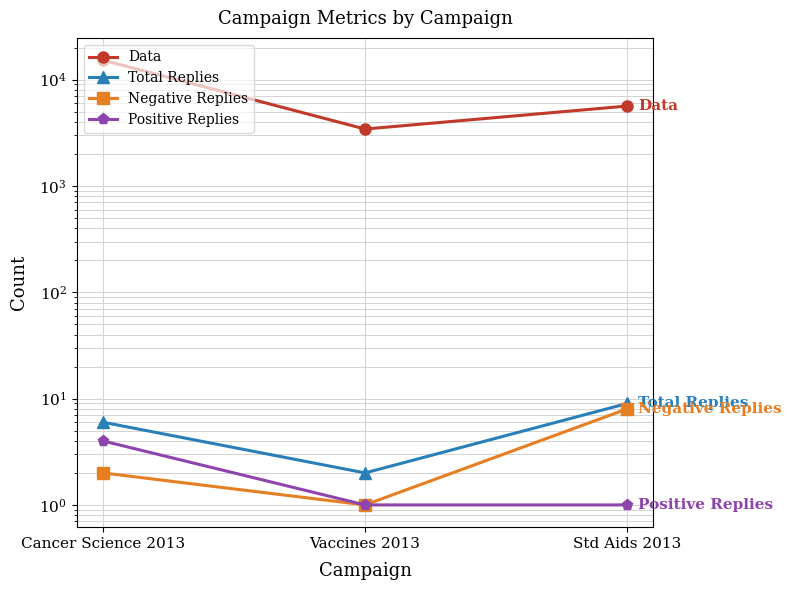

Reading right to left, extract all data points from this chart.

Data: Std Aids 2013=5639	Vaccines 2013=3426	Cancer Science 2013=15239
Total Replies: Std Aids 2013=9	Vaccines 2013=2	Cancer Science 2013=6
Negative Replies: Std Aids 2013=8	Vaccines 2013=1	Cancer Science 2013=2
Positive Replies: Std Aids 2013=1	Vaccines 2013=1	Cancer Science 2013=4